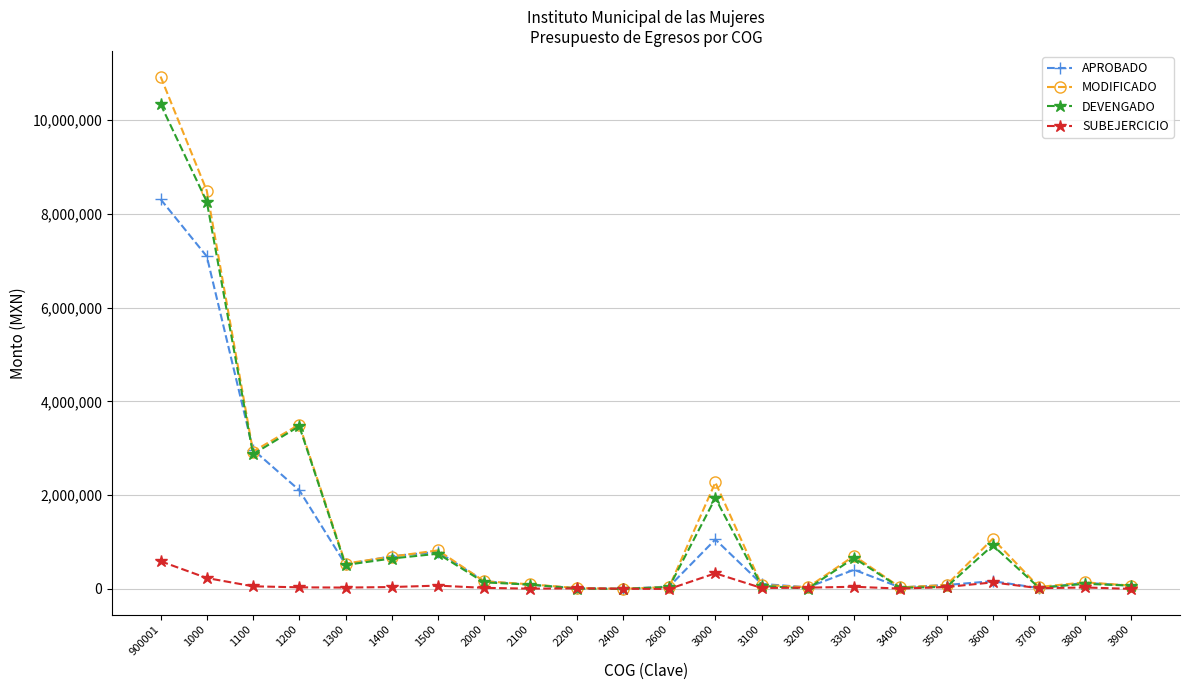

Which series has the largest range (max minus min)?

MODIFICADO